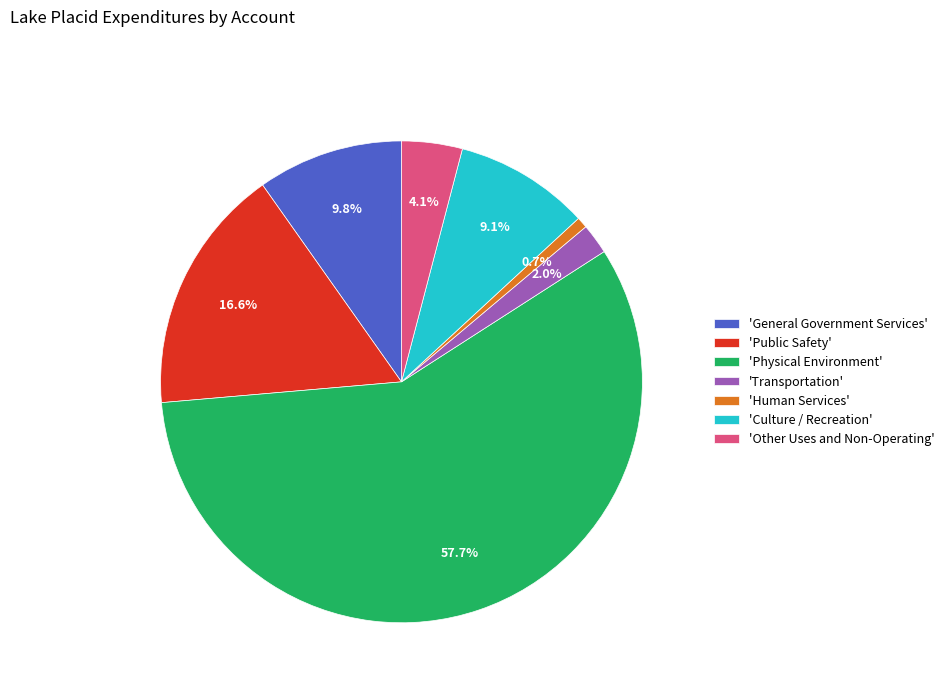

Which has a higher value, 'Culture / Recreation' or 'Physical Environment'?

'Physical Environment'